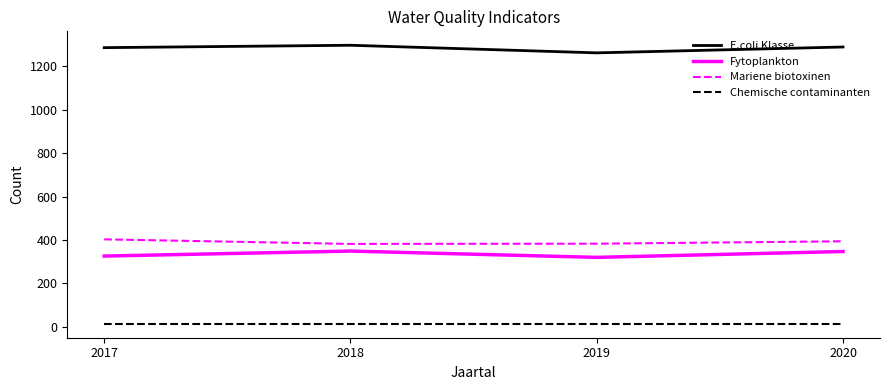

Is this an area chart (filled region under the line)?

No